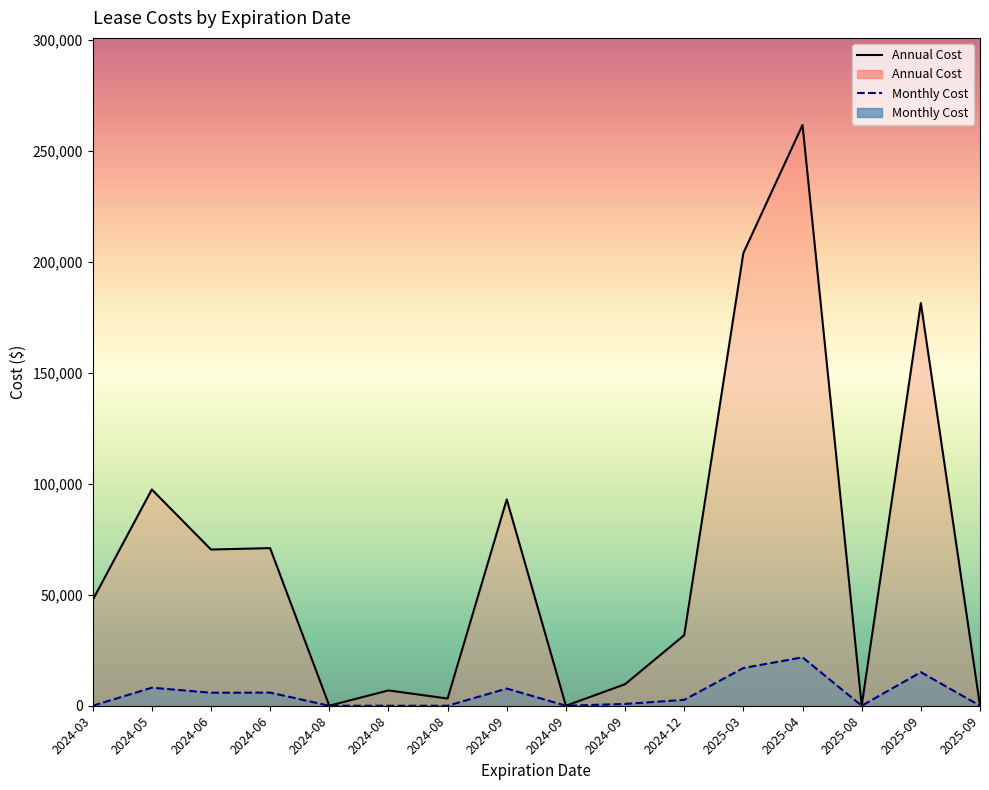

How many values in the Annual Cost series exceed 47599?

8